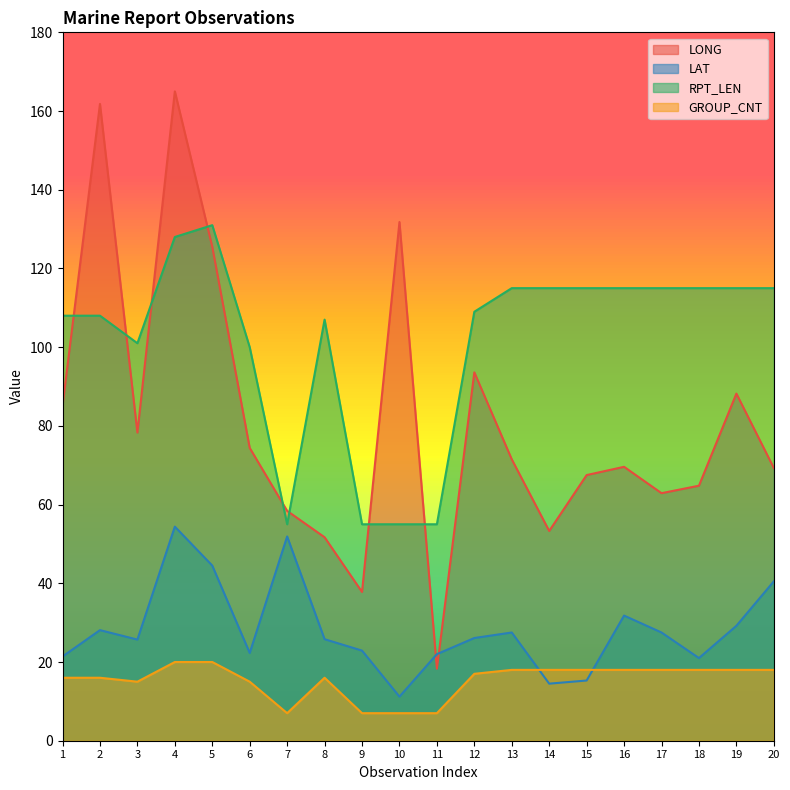

How many interior local valleys does the LONG series have?

5